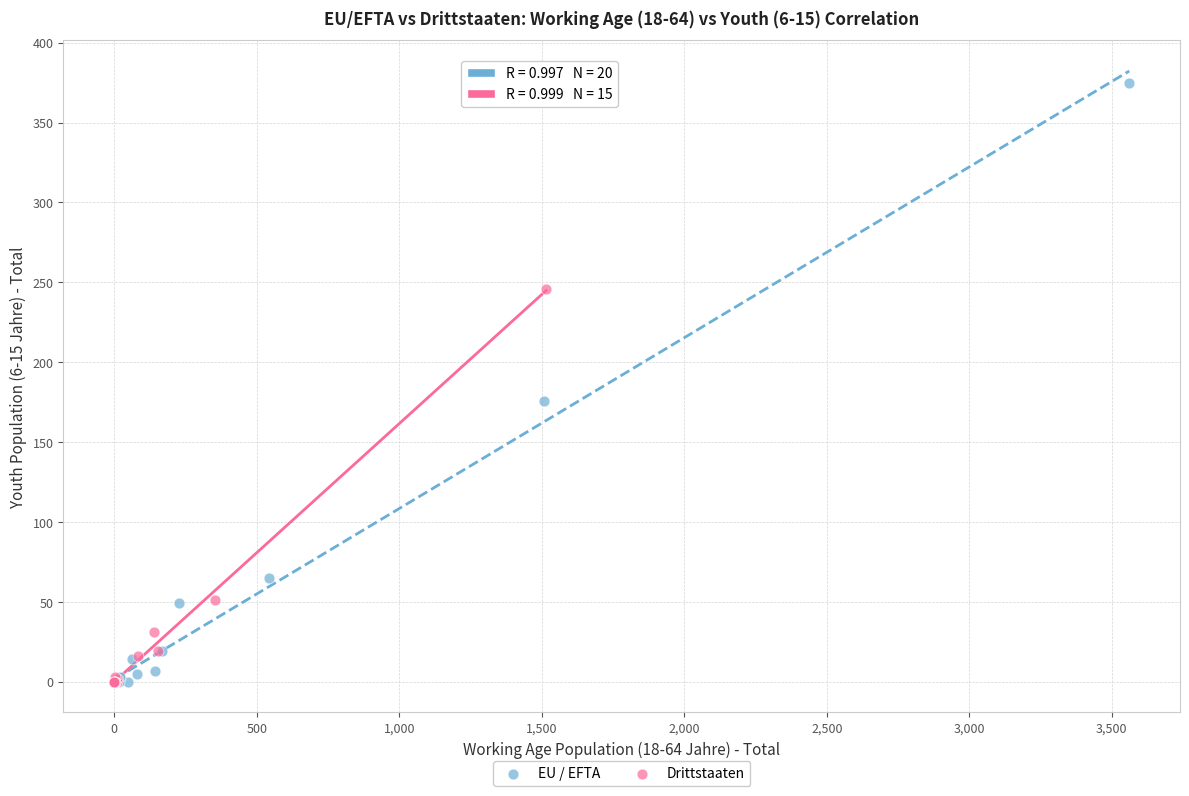

Which series reaches the maximum Y coordinate?

EU / EFTA